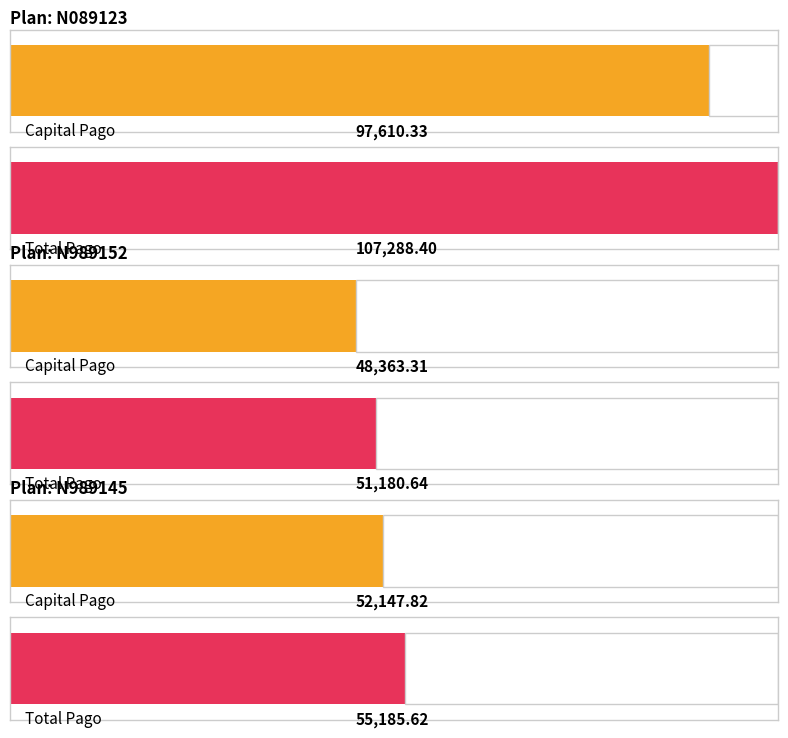

Which series changed the most between N089123 and N989145?

Total Pago